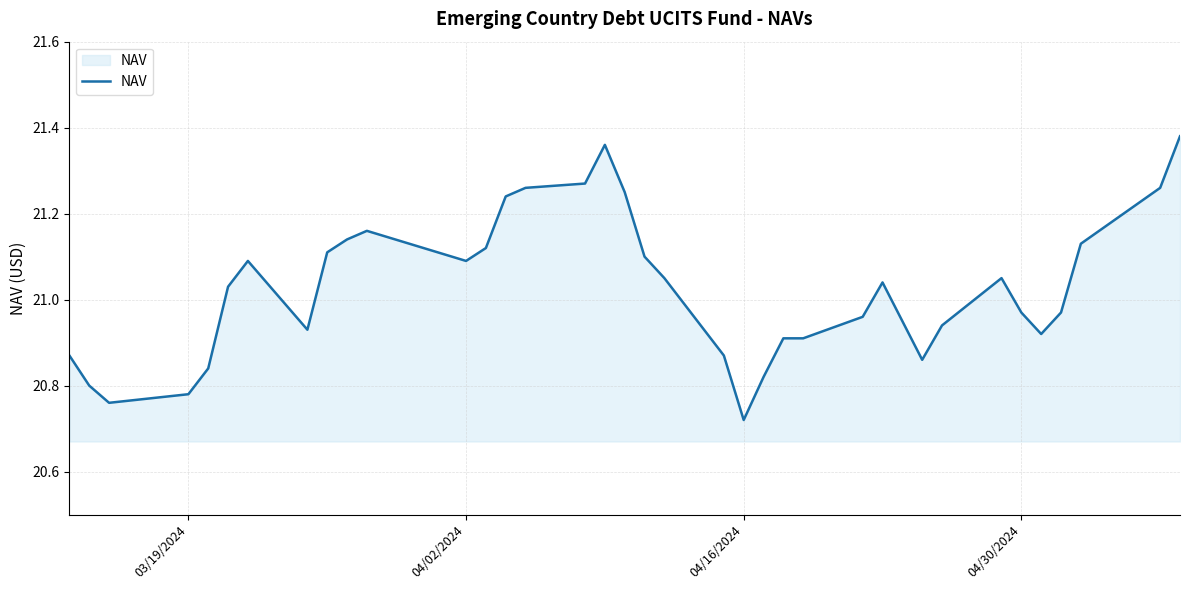

What is the difference between the maximum and minimum values?

0.7